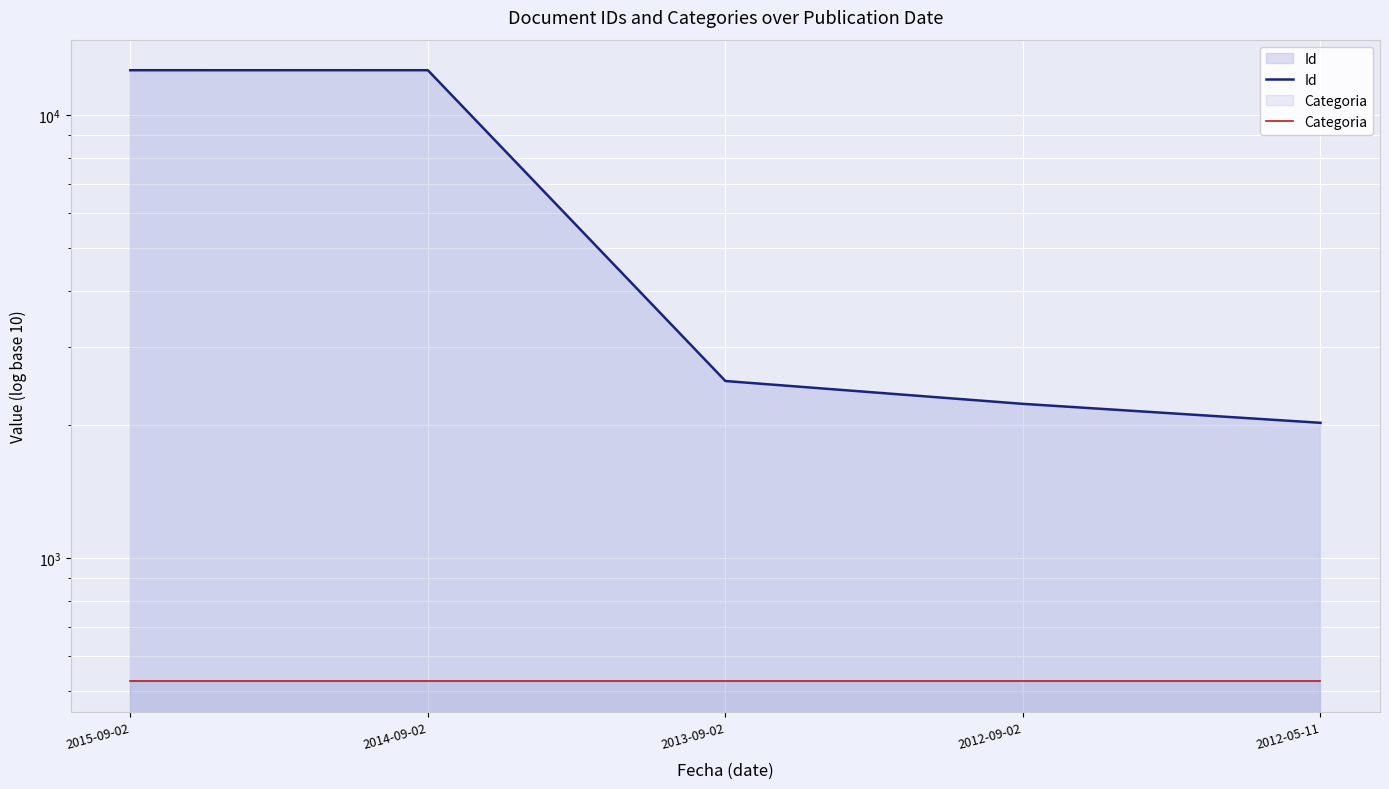

Reading right to left, list all the values displayed in this chart.

Id: 2012-05-11=2020	2012-09-02=2229	2013-09-02=2510	2014-09-02=12626	2015-09-02=12627
Categoria: 2012-05-11=527	2012-09-02=527	2013-09-02=527	2014-09-02=527	2015-09-02=527